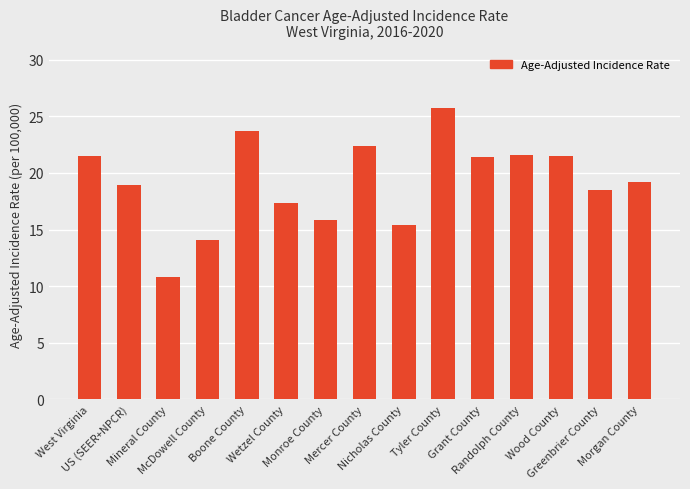

What is the smallest value displayed?

10.8